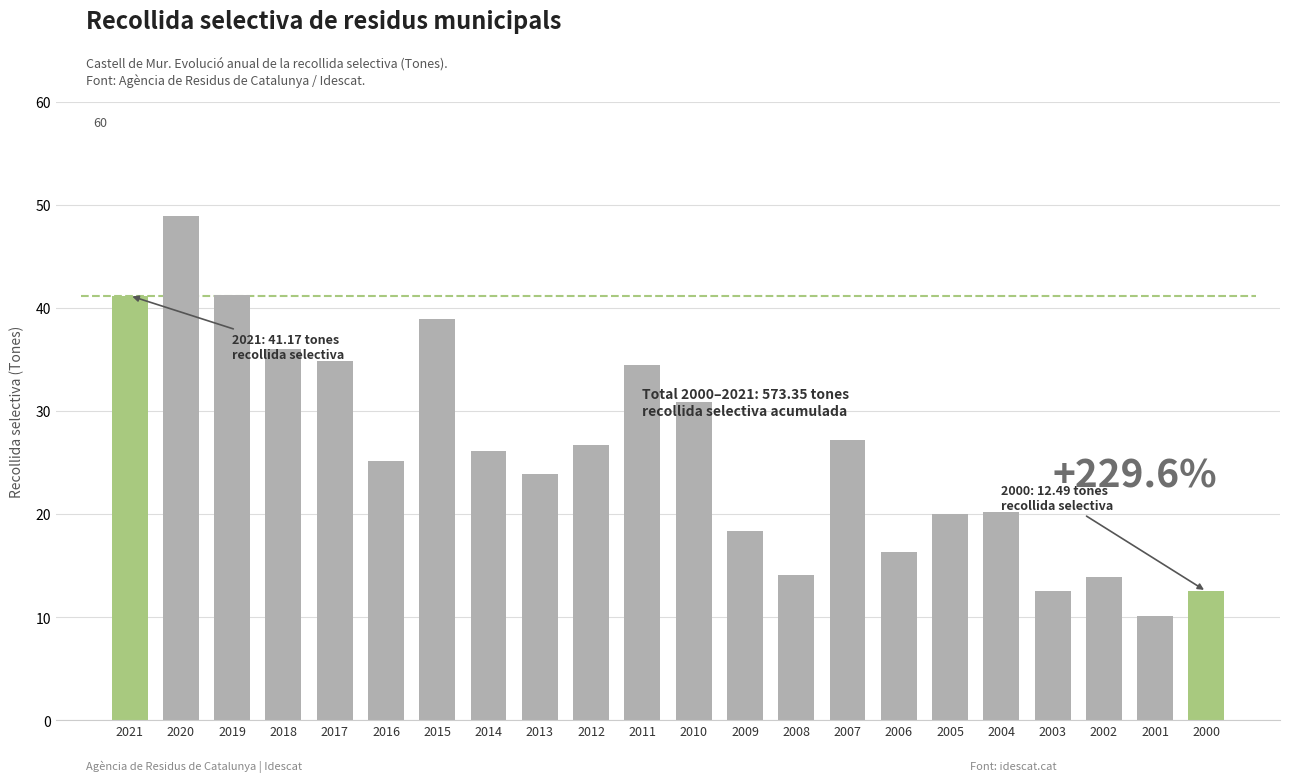

What is the value of the 7th bar from the left?

39.0